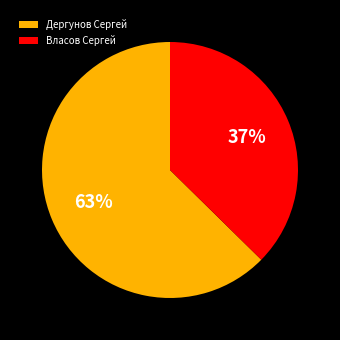

Which category has the biggest portion of the pie?

Дергунов Сергей